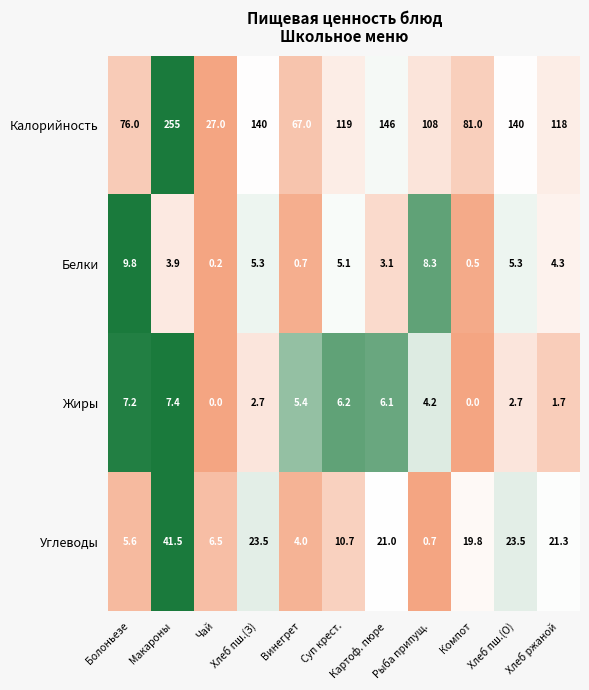

What is the difference between the second highest and second lowest values in the Калорийность series?

79.0